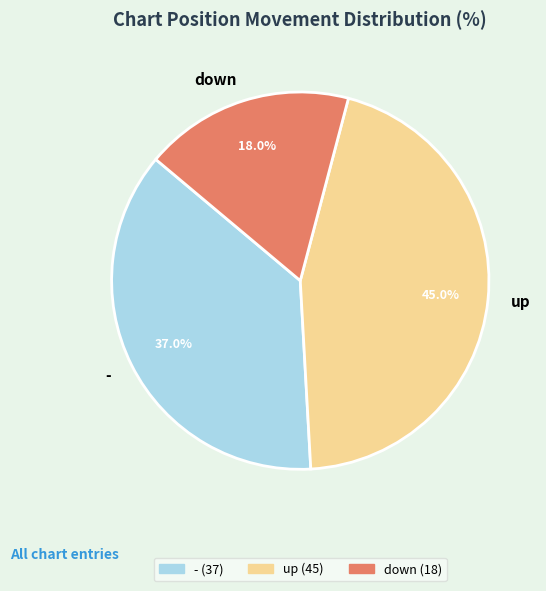

How many segments does this pie chart have?

3